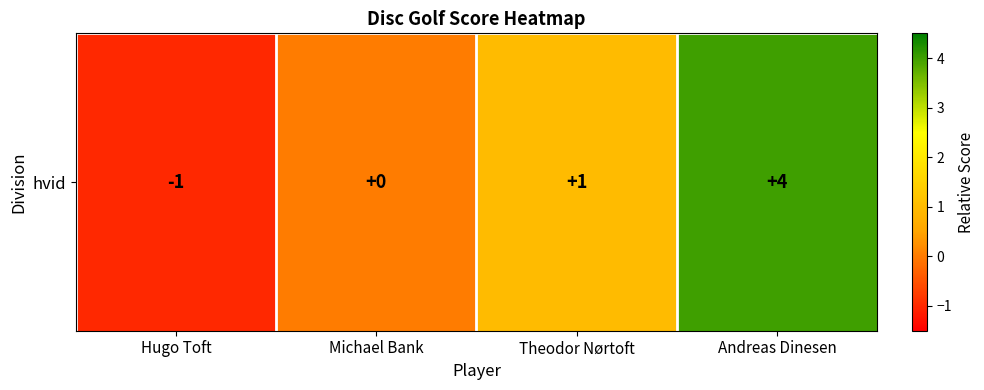

What is the sum of the values at Theodor Nørtoft and Andreas Dinesen?

5